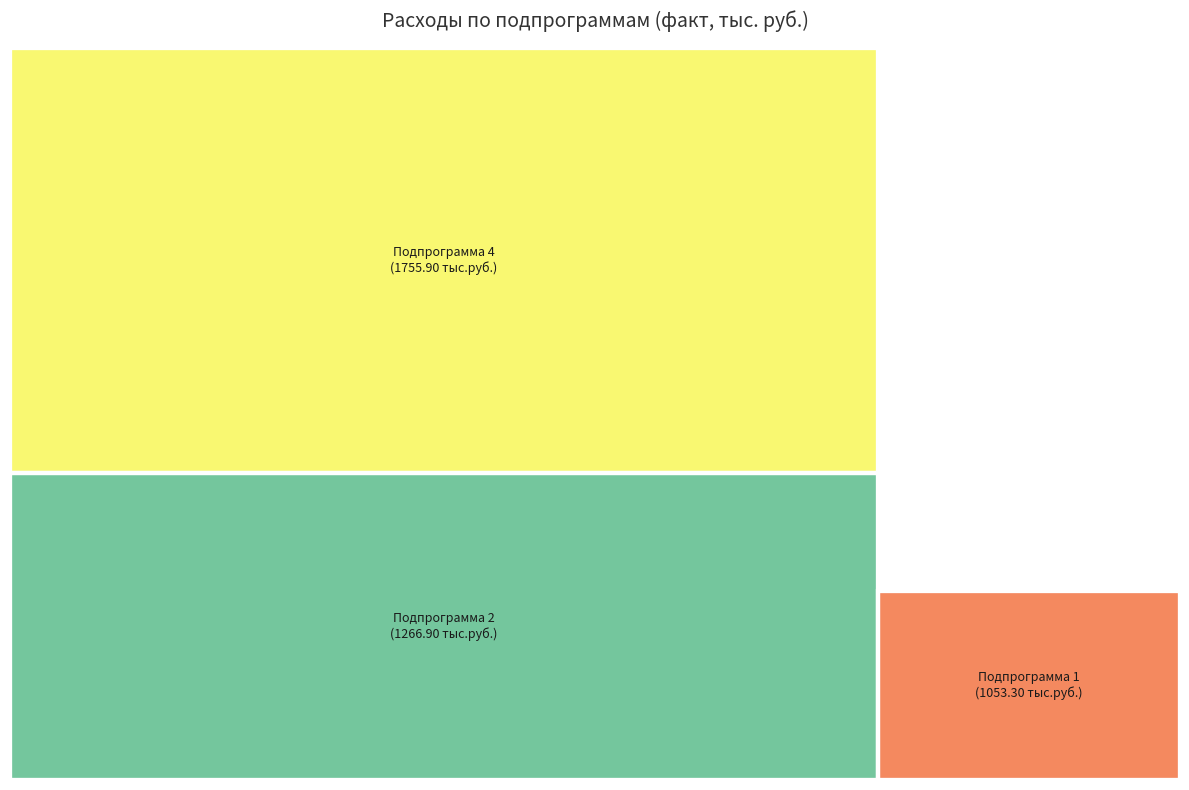

Does Подпрограмма 1 (Развитие малого и среднего предпринимательства) represent more than half of the total?

No